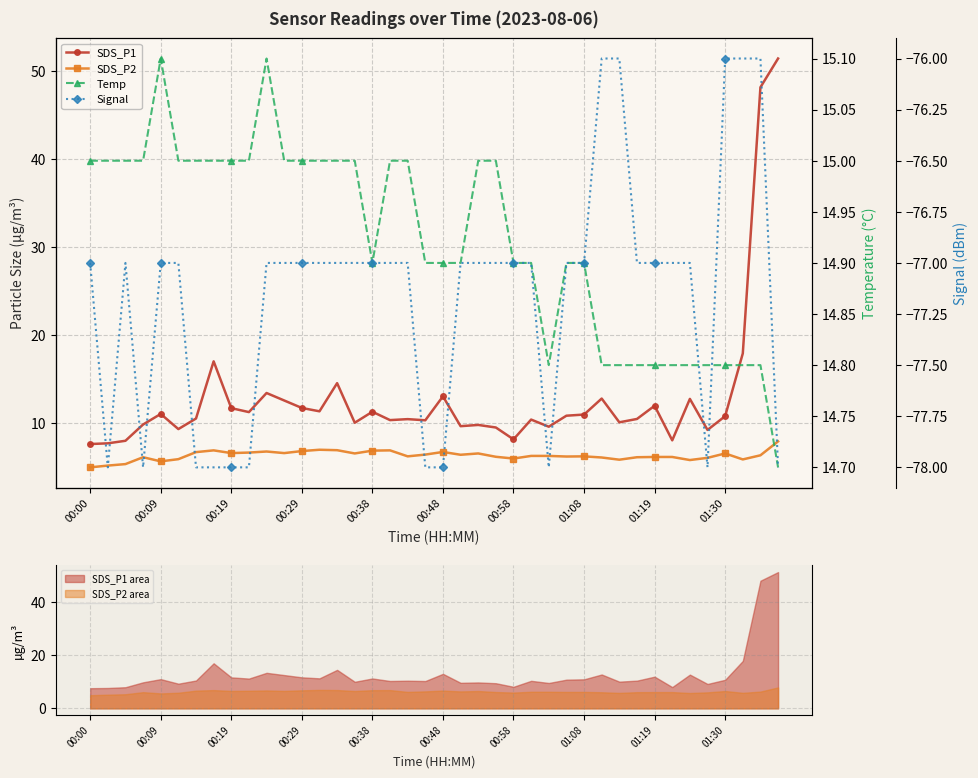

True or false: SDS_P1 area and SDS_P2 area intersect in this chart.

False